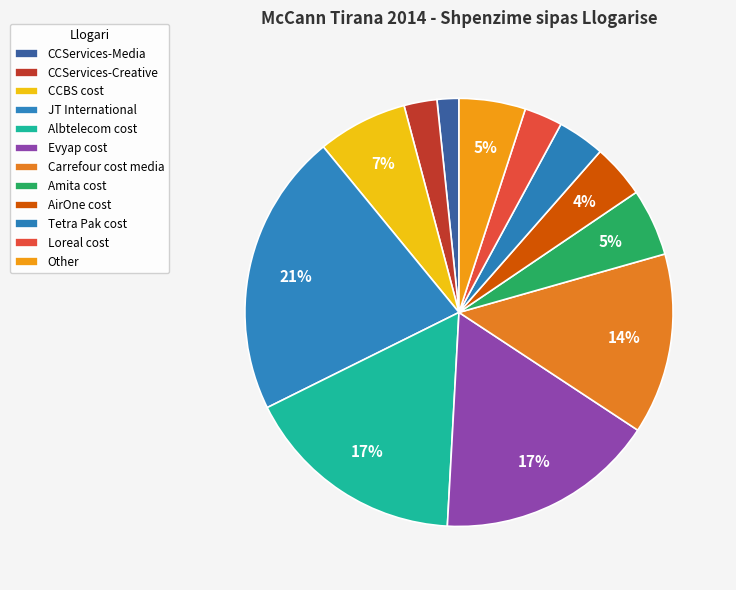

The CCServices-Creative slice represents 2% of the pie. True or false?

True